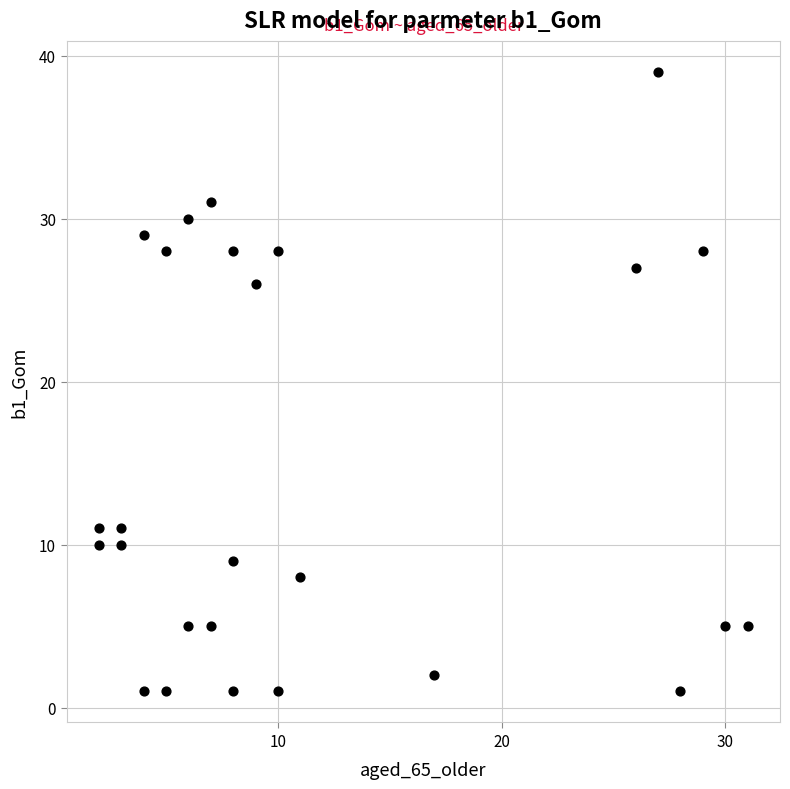

What is the range of X values (max minus min)?

29